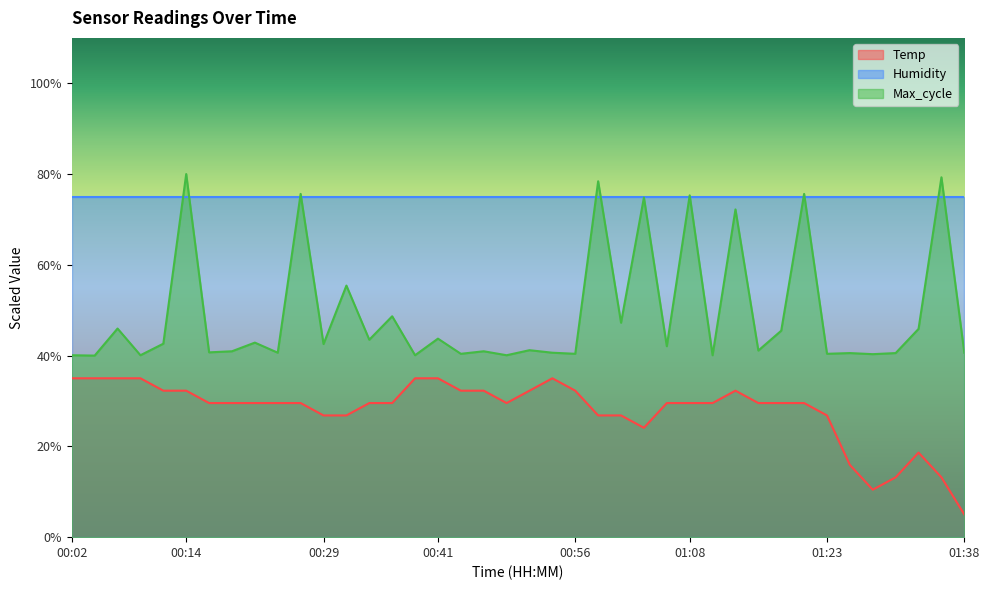

How many interior local peaks does the Temp series have?

3